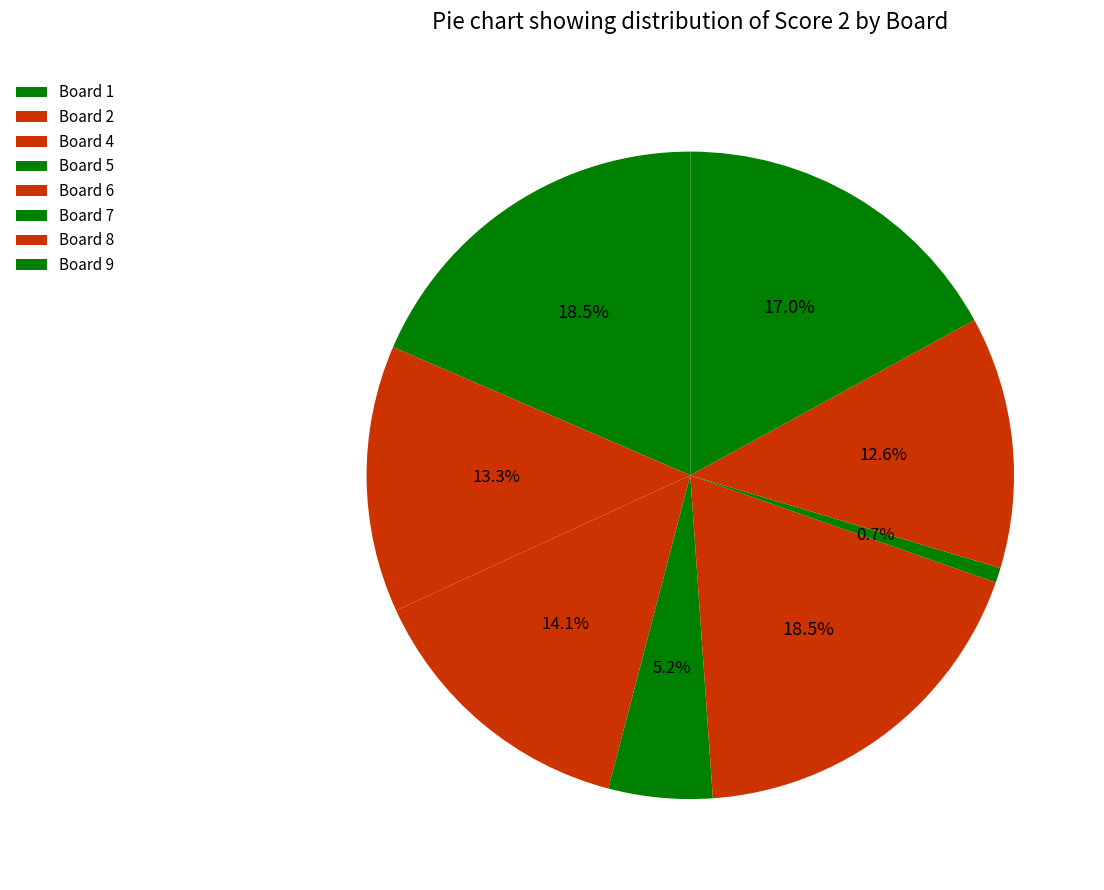

How many slices are in this pie chart?

8